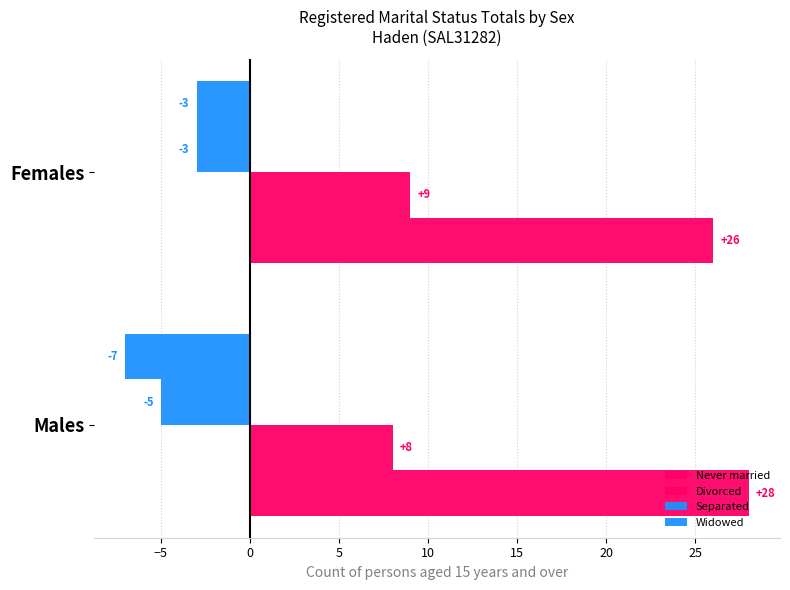

What is the smallest value displayed?

-7